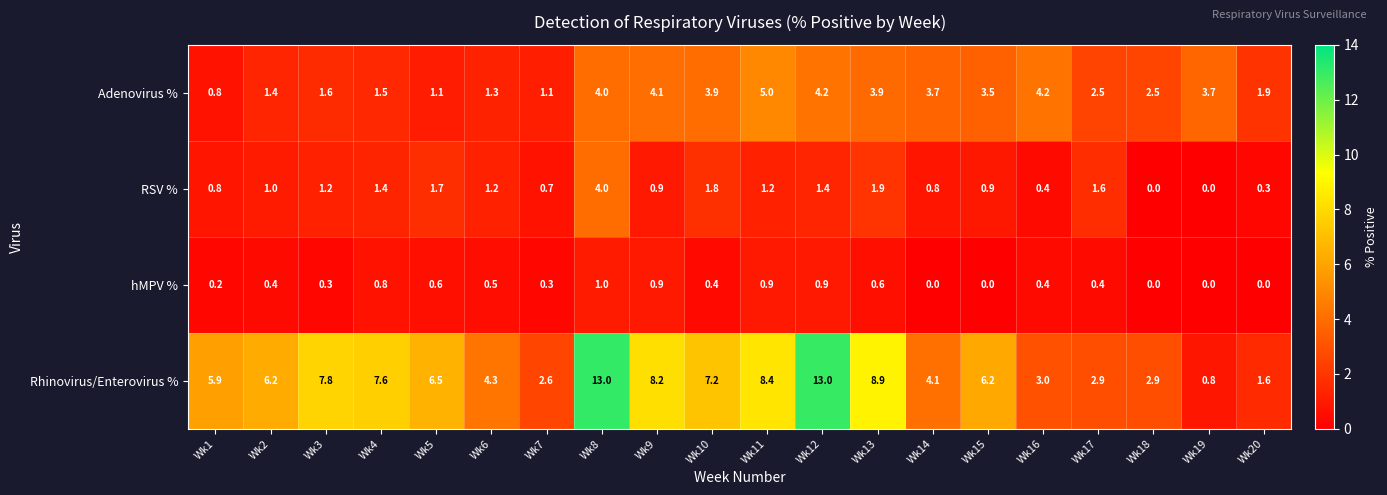

The hMPV % series shows 0.4 at Wk12. True or false?

False